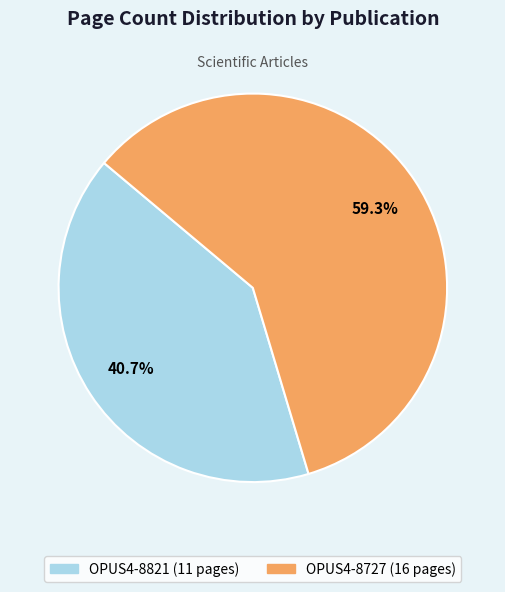

The OPUS4-8821 slice represents 41% of the pie. True or false?

True